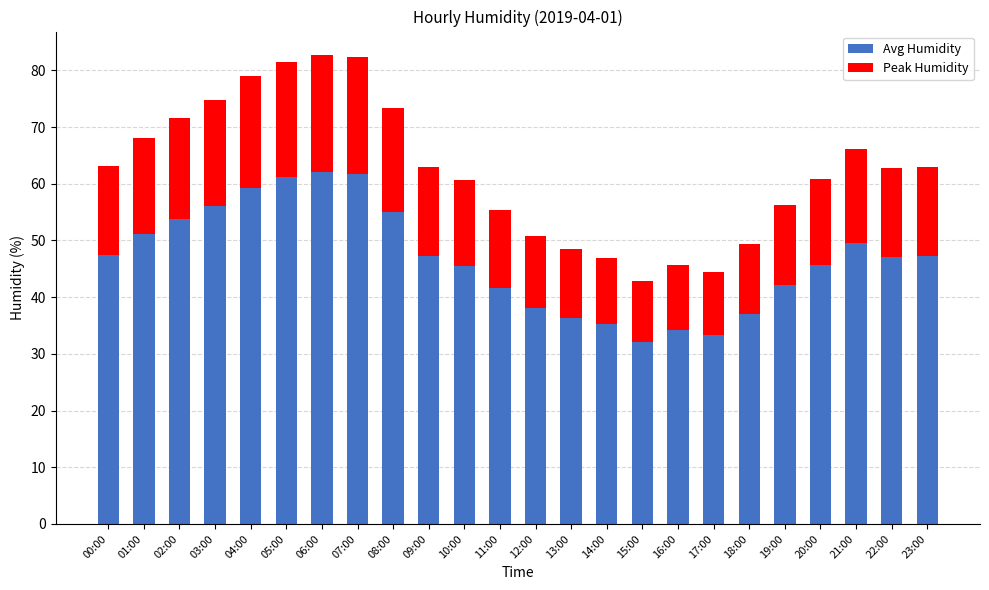

What is the lowest value of the Avg Humidity series?

32.1